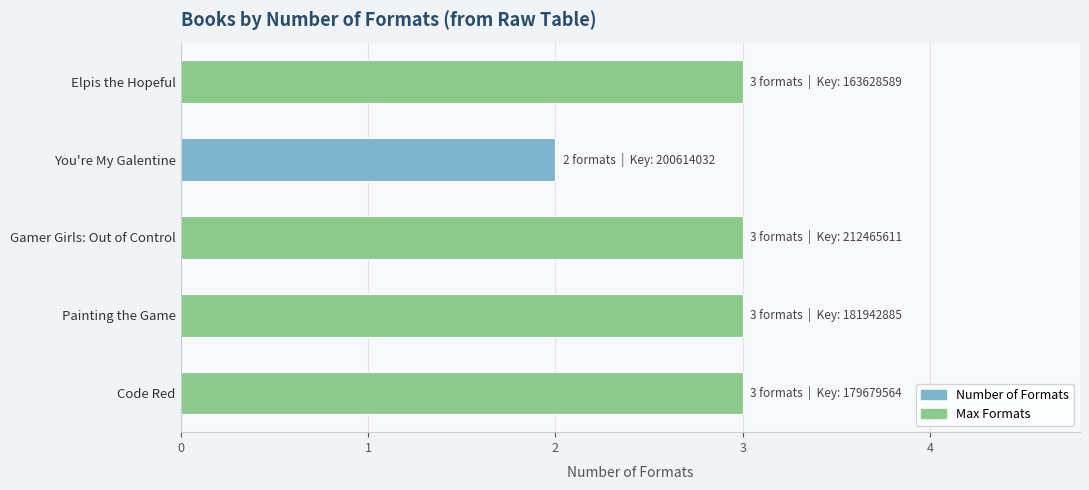

How many bars are there in total?

5